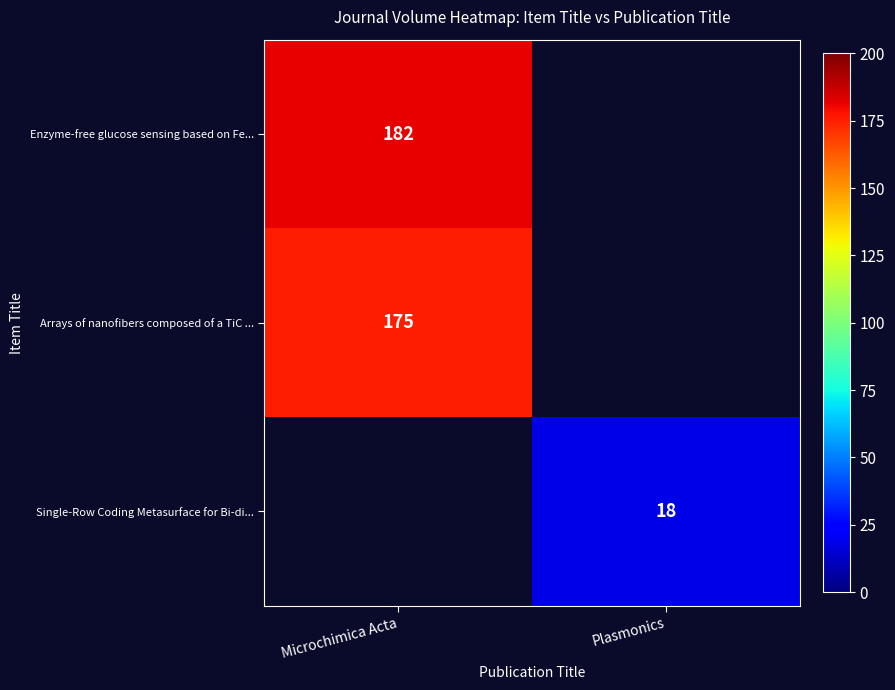

Which label corresponds to the largest value in the chart?

Microchimica Acta